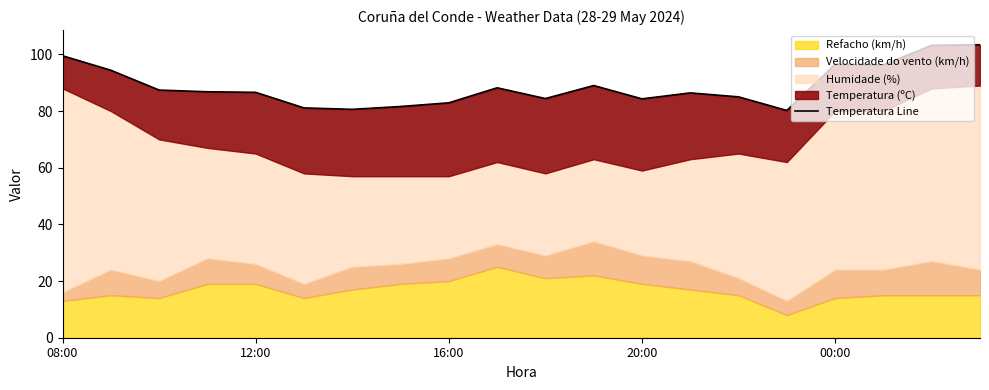

True or false: there are more than 0 points higher than both neighbors.

True